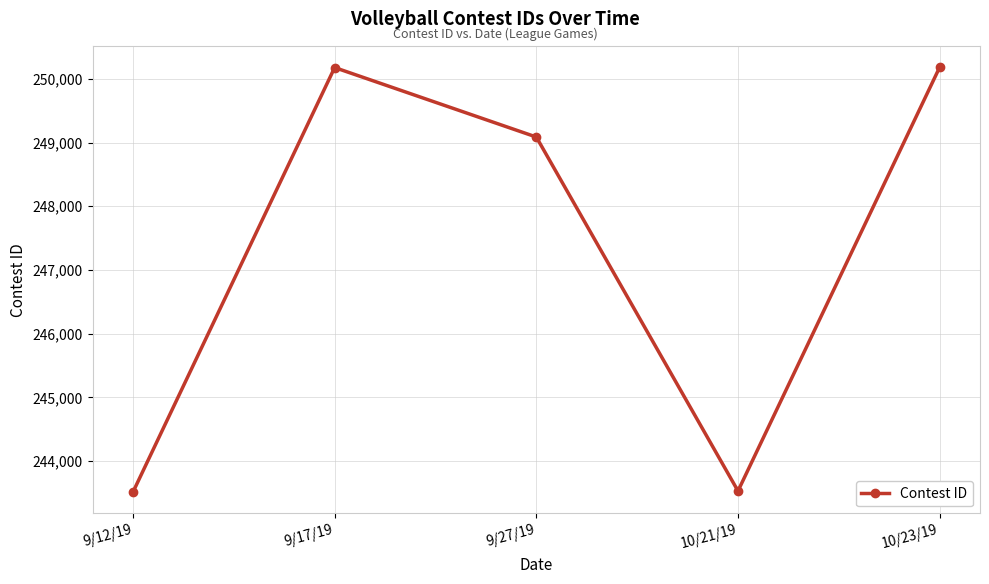

What is the smallest value displayed?

243515